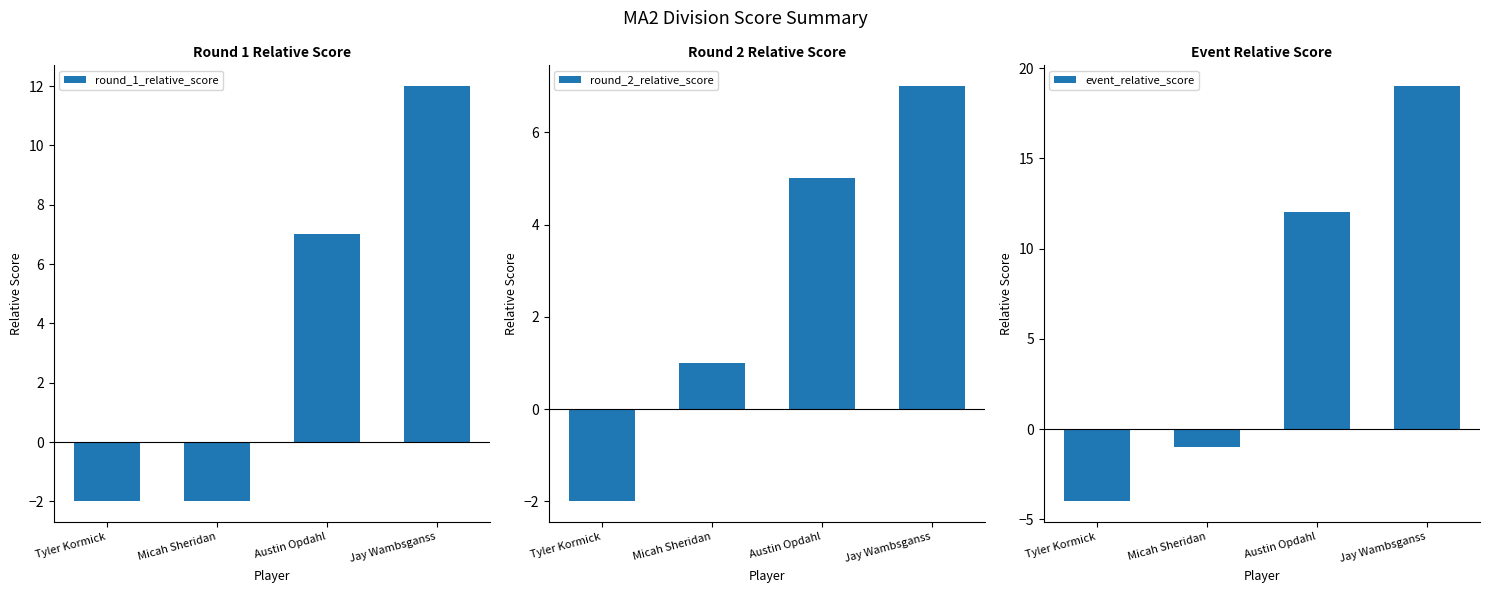

At Tyler Kormick, list the series in order from smallest to largest.

event_relative_score, round_1_relative_score, round_2_relative_score